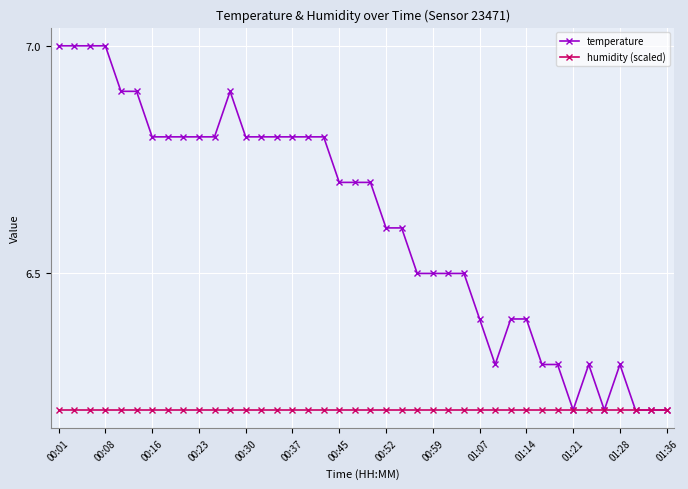

What is the highest value of the temperature series?

7.0